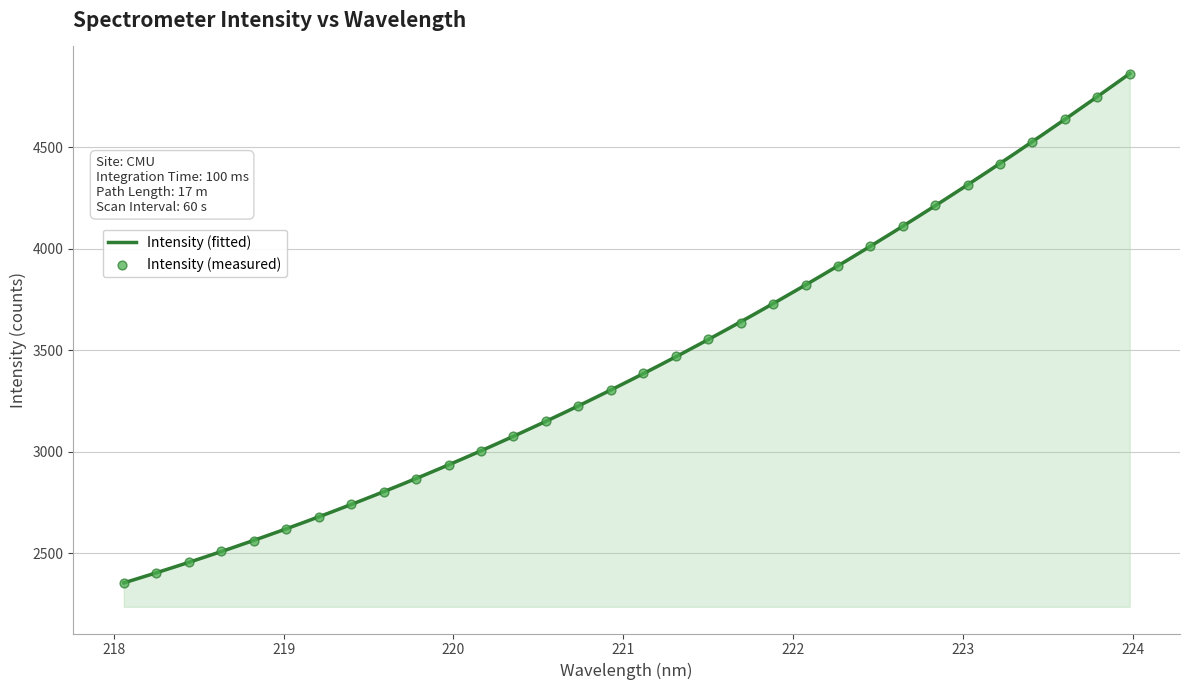

Between 223.5987 and 223.408, which is larger?

223.5987